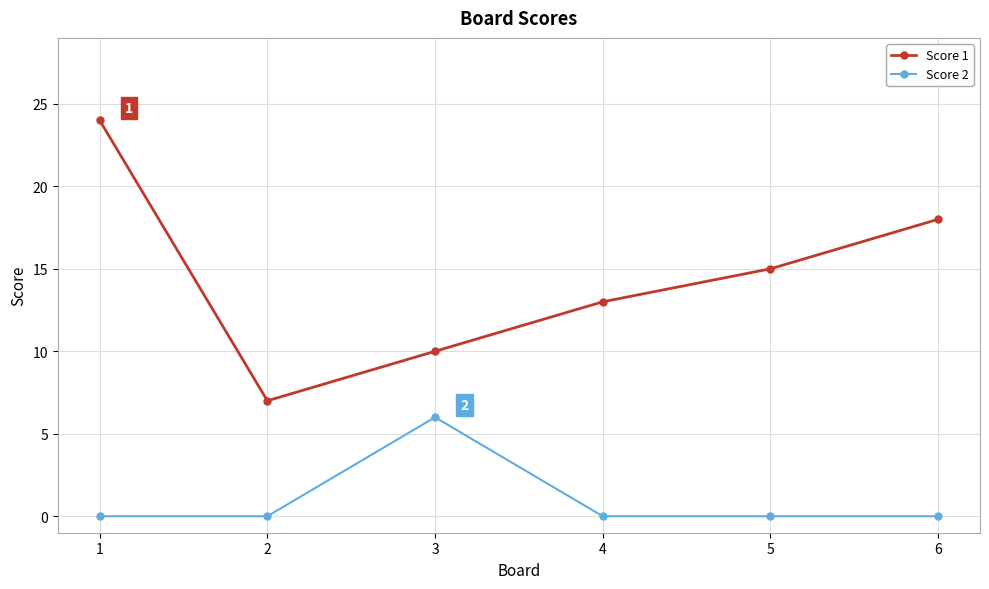

True or false: Score 2 and Score 1 intersect in this chart.

False